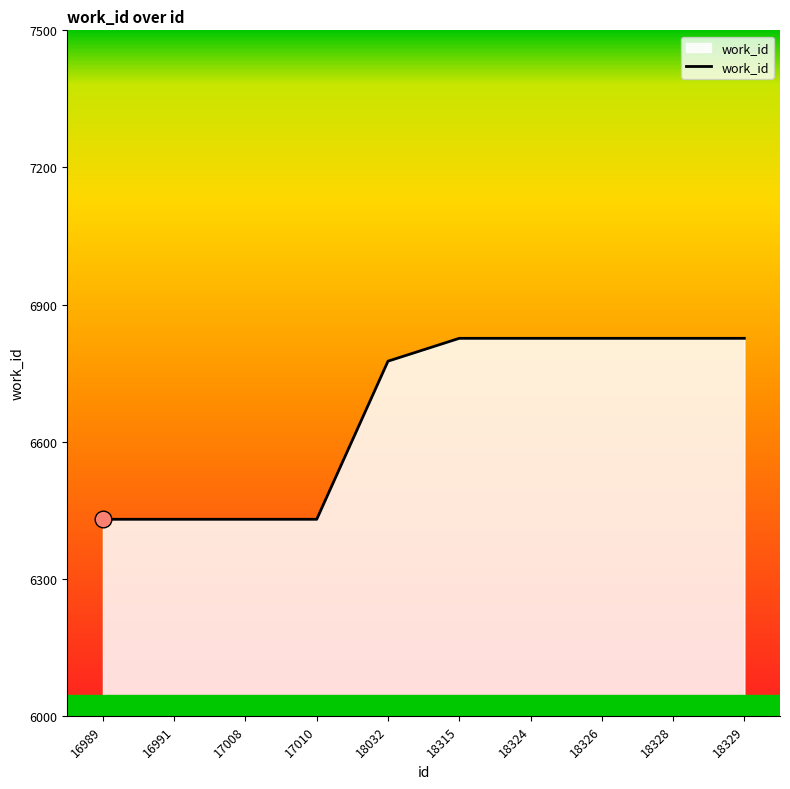

Reading left to right, transcribe all the data shown in this chart.

6430	6430	6430	6430	6776	6826	6826	6826	6826	6826